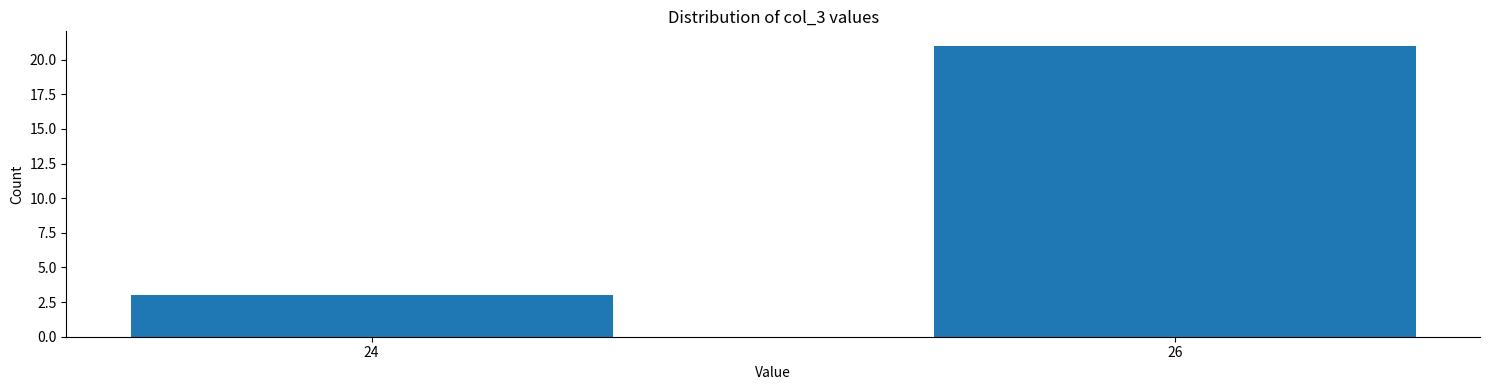

Reading left to right, extract all data points from this chart.

3	21